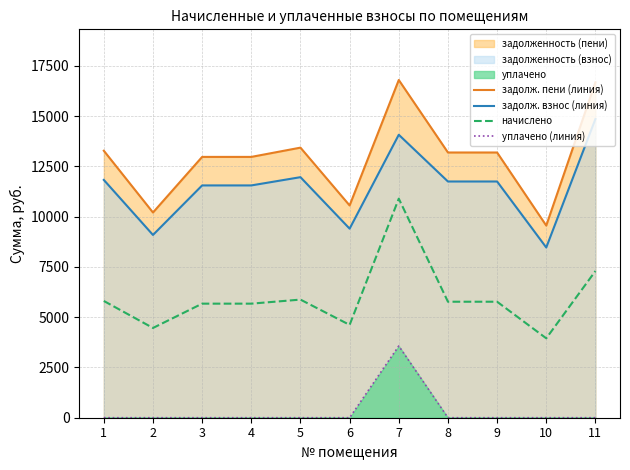

True or false: задолж. пени (линия) has more than 2 points higher than both neighbors.

False